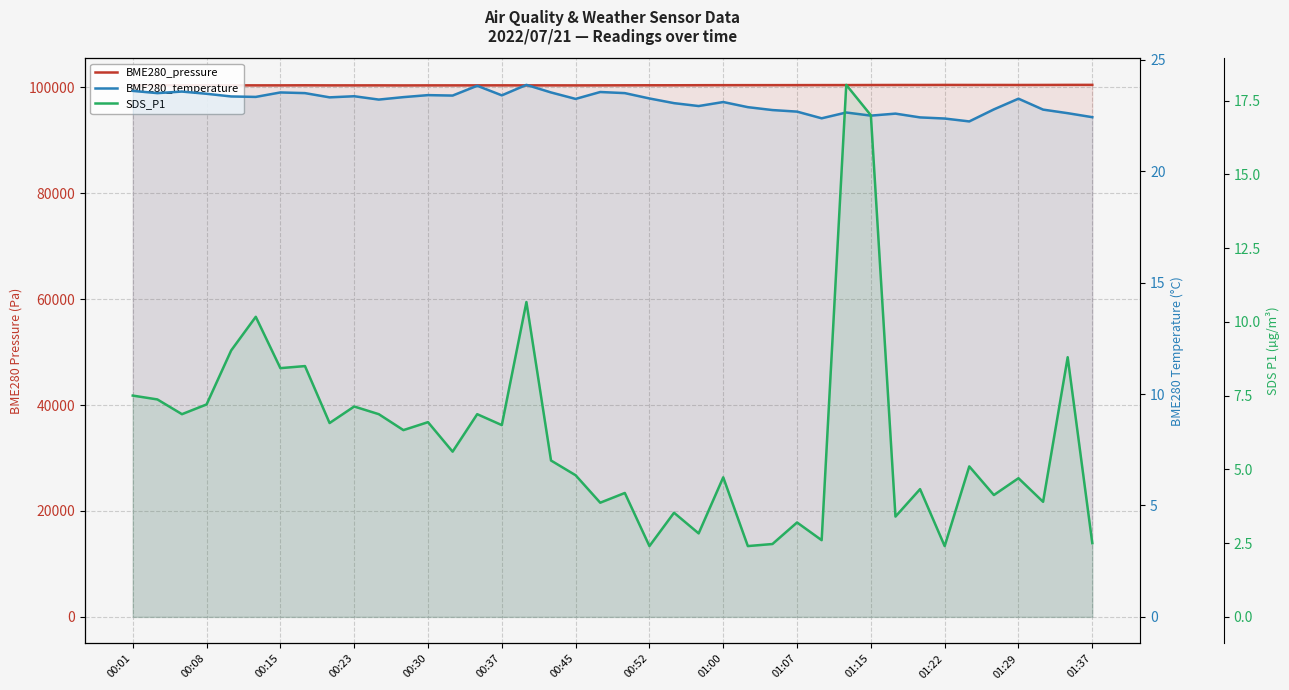

True or false: BME280_temperature has more than 2 interior local peaks.

True